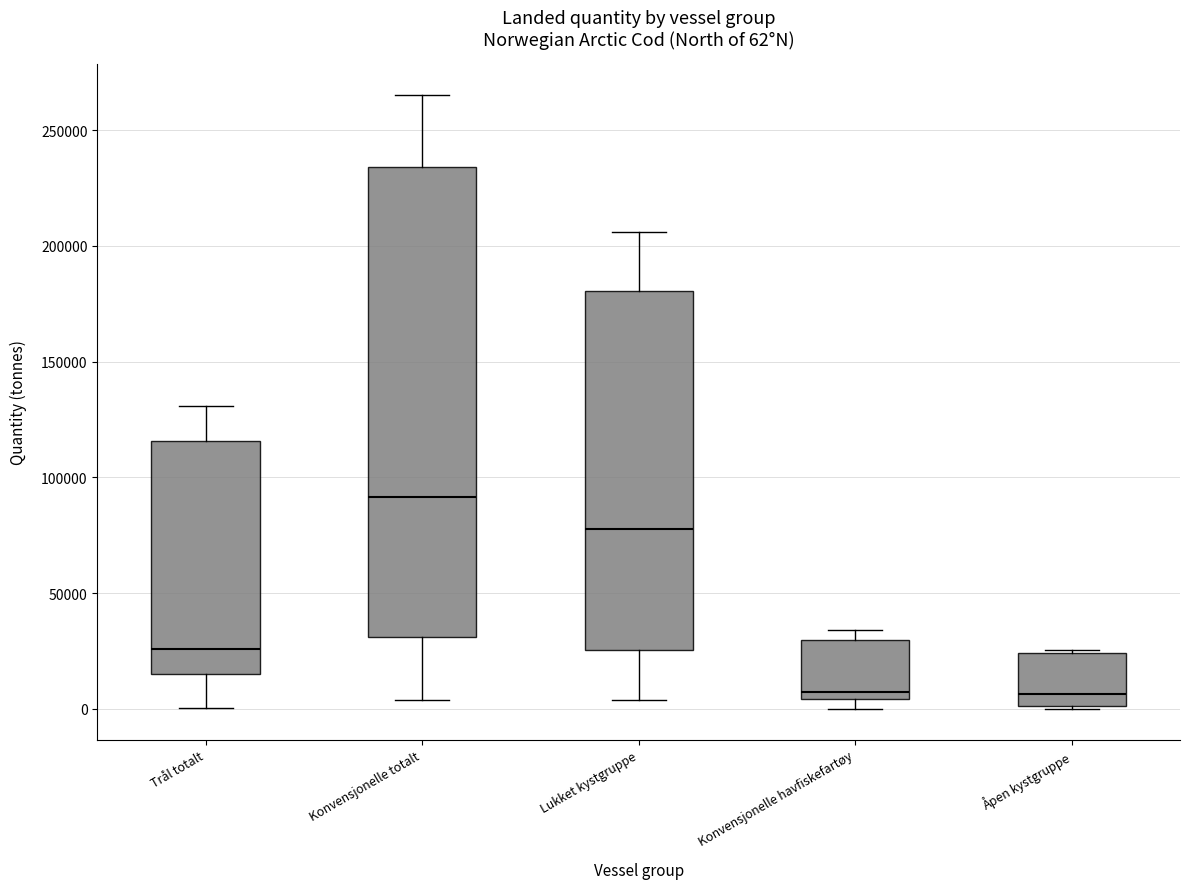

Which box has the highest median line?

Konvensjonelle totalt